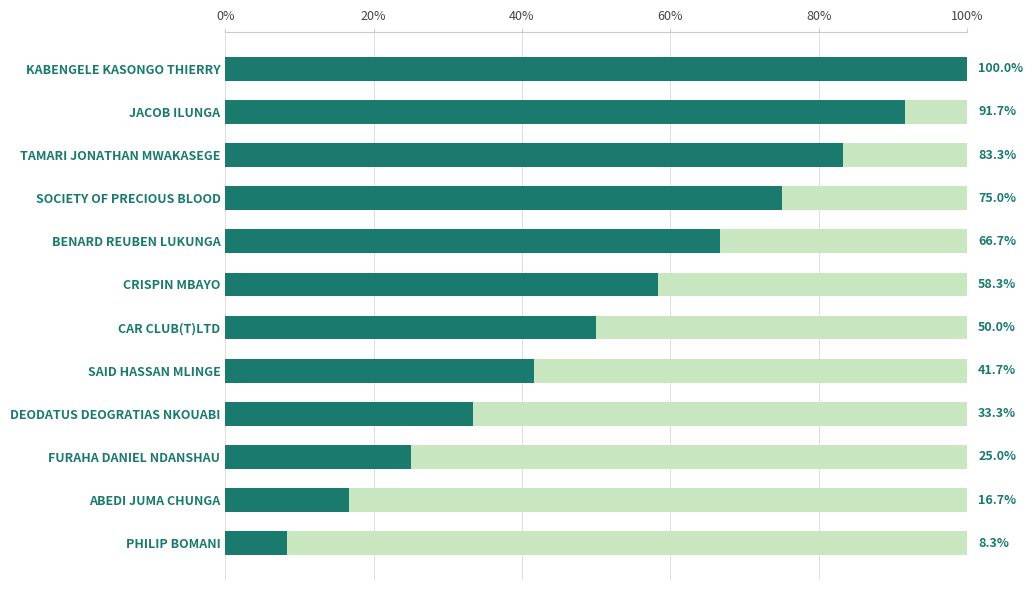

What is the total value across all series at CRISPIN MBAYO?

100.0